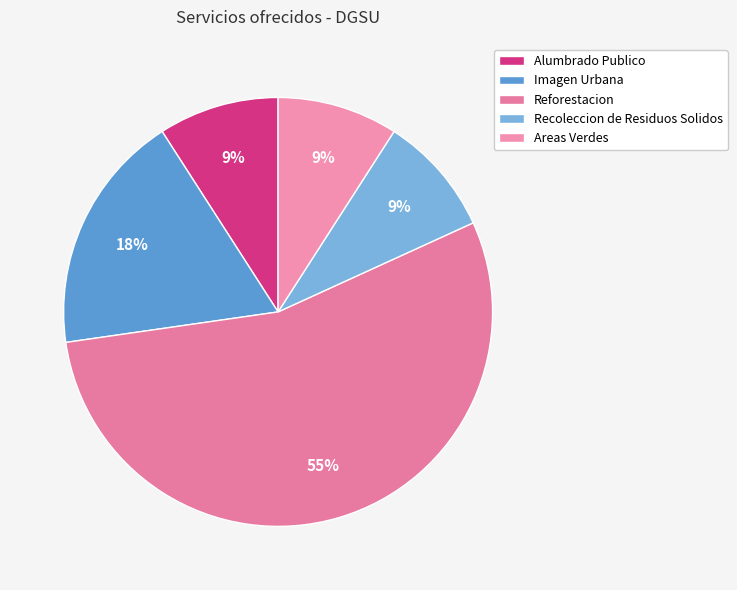

To the nearest percent, what percentage of the pie is Reforestacion?

55%